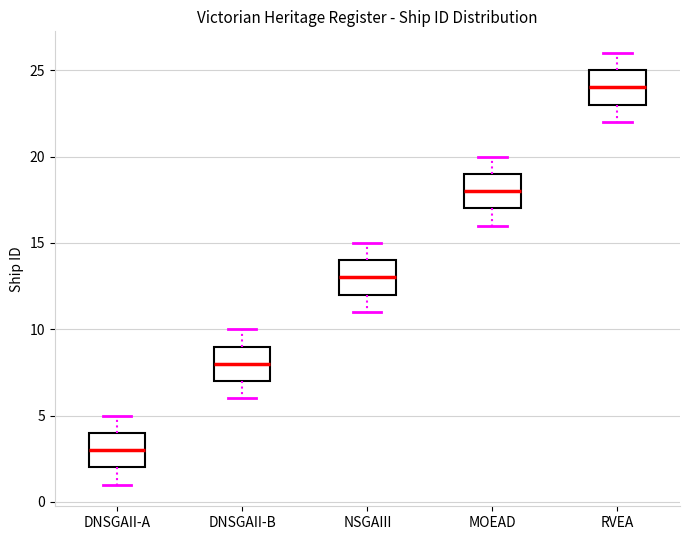

Where does the lower whisker of the box for DNSGAII-B end on the y-axis? The values are not printed on the chart, so give them approximately, as read against the axis.

6